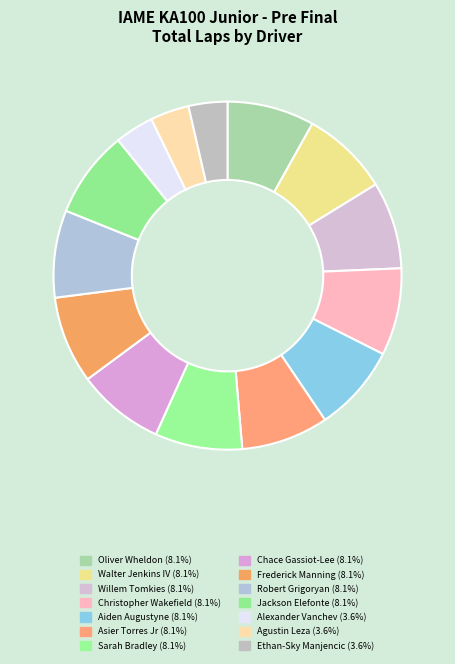

How many segments does this pie chart have?

14